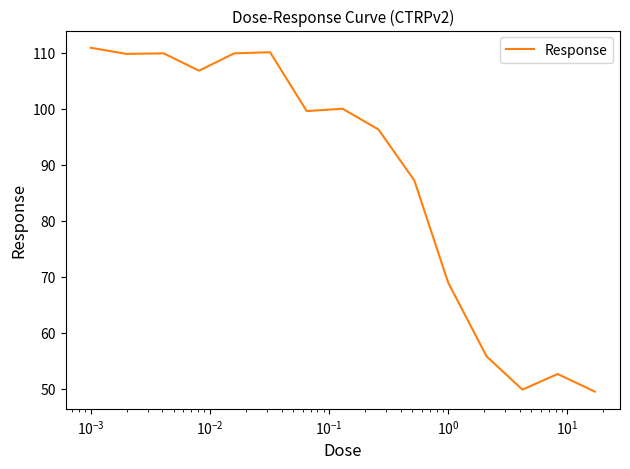

What is the smallest value displayed?

49.5